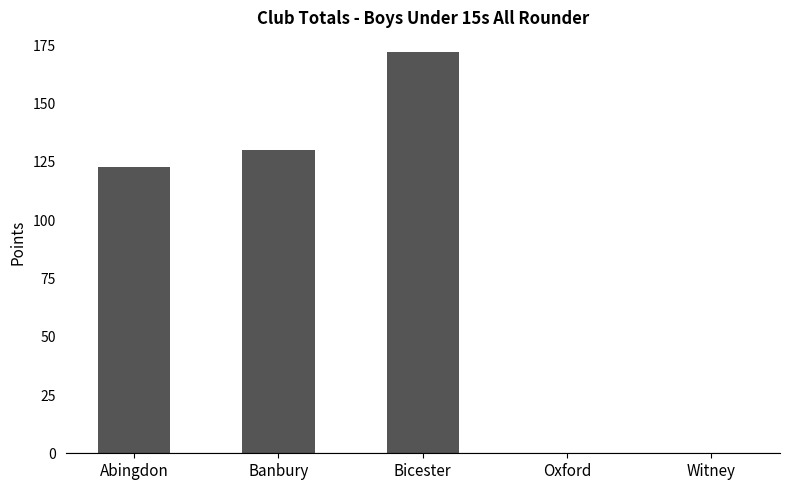

Approximately how many times larger is the value at Bicester compared to Abingdon?

1.4